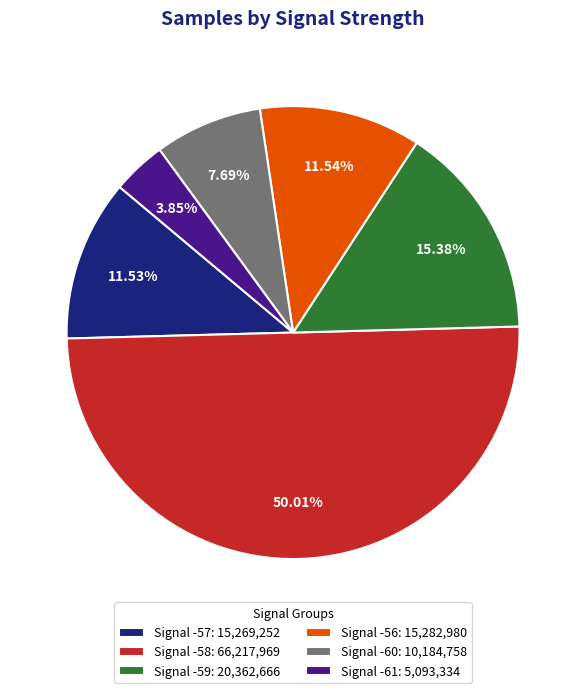

What is the smallest slice in the pie chart?

Signal -61: 5,093,334